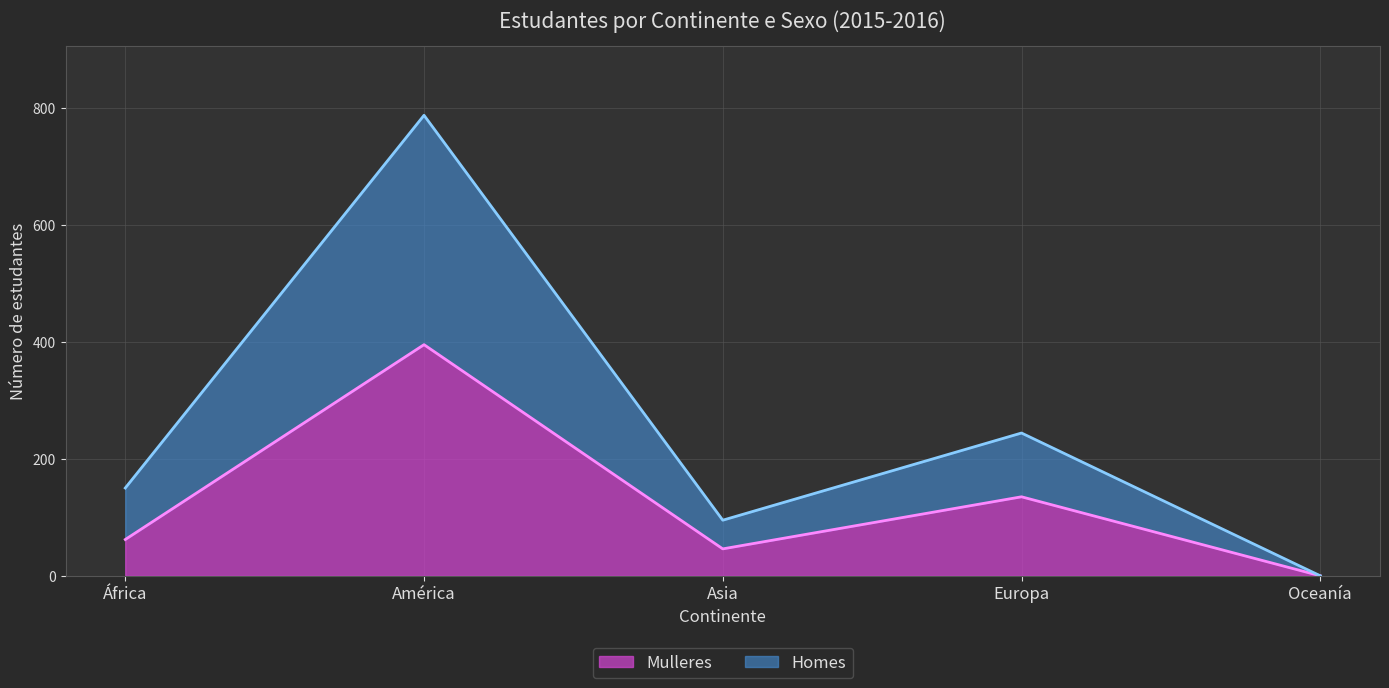

In Mulleres, how many points are lower than both neighbors (excluding endpoints)?

1